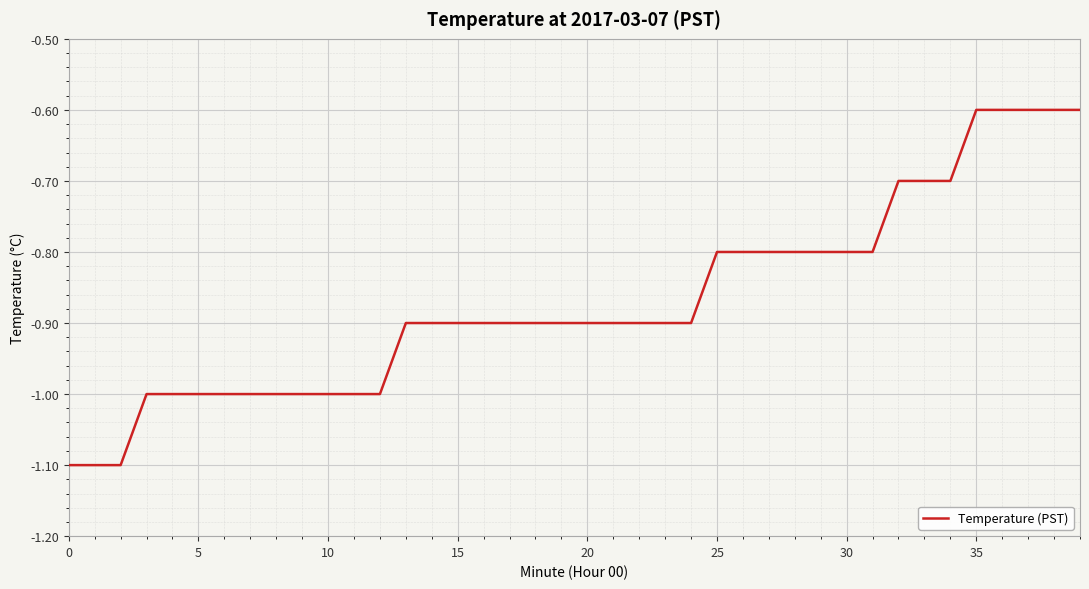

What is the maximum value shown in the chart?

-0.6